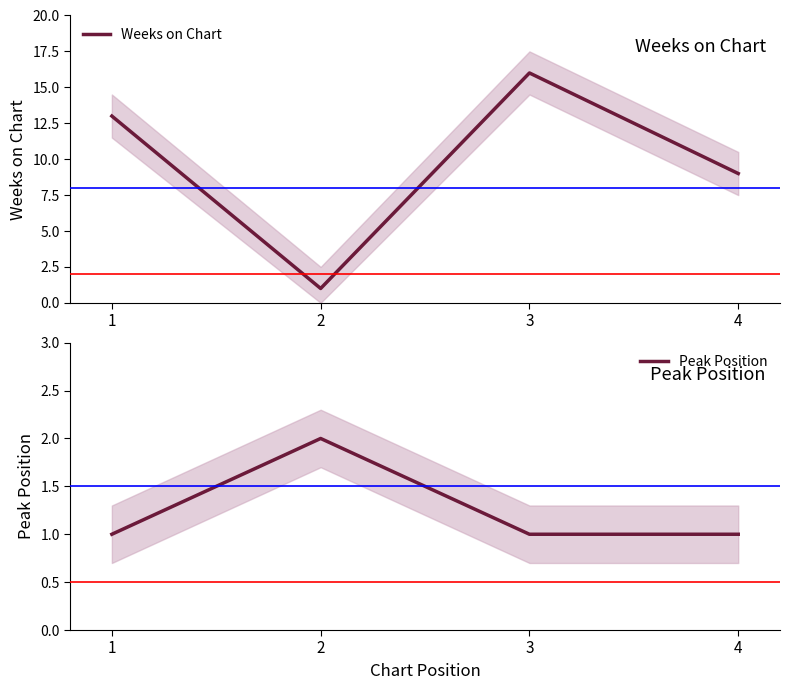

At which label is Weeks on Chart closest to 8?

4